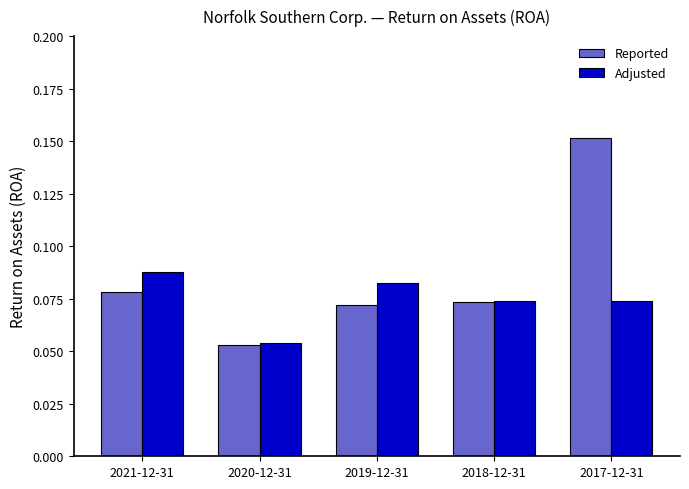

Which series has the widest spread of values?

Reported